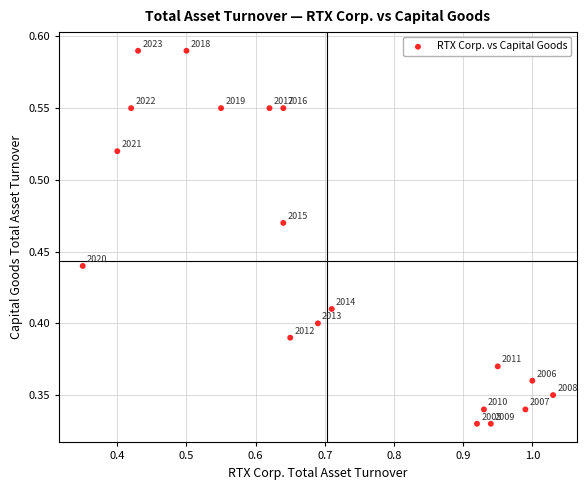

What is the range of X values (max minus min)?

0.7